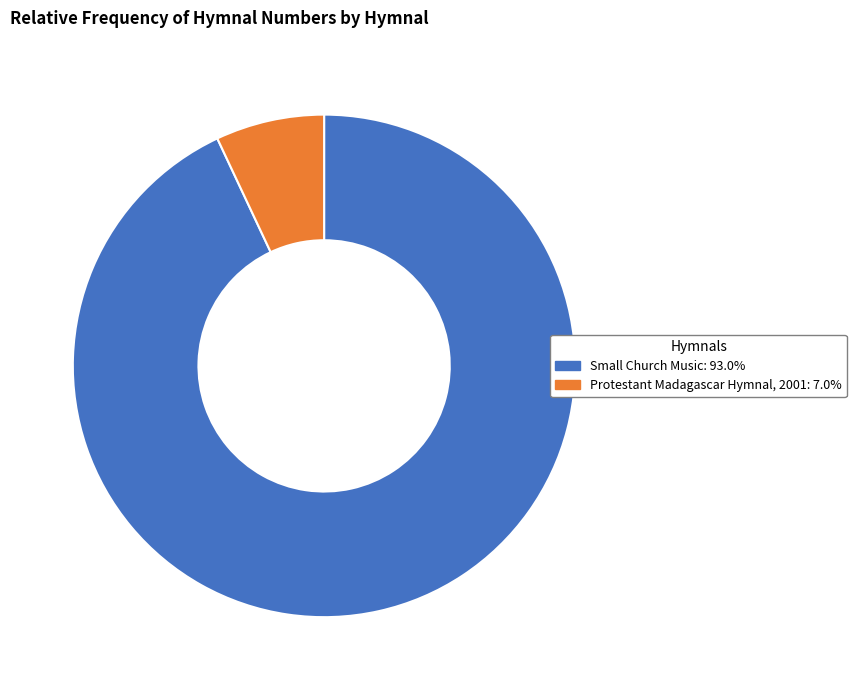

Do Protestant Madagascar Hymnal, 2001 and Small Church Music together represent more than half of the pie?

Yes